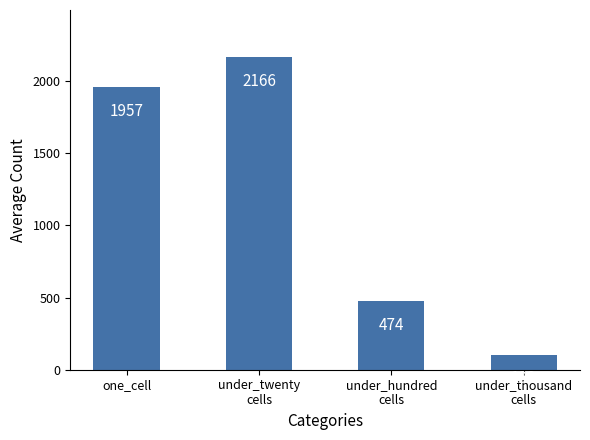

Rank the categories by value from lowest to highest.

under_thousand
cells, under_hundred
cells, one_cell, under_twenty
cells